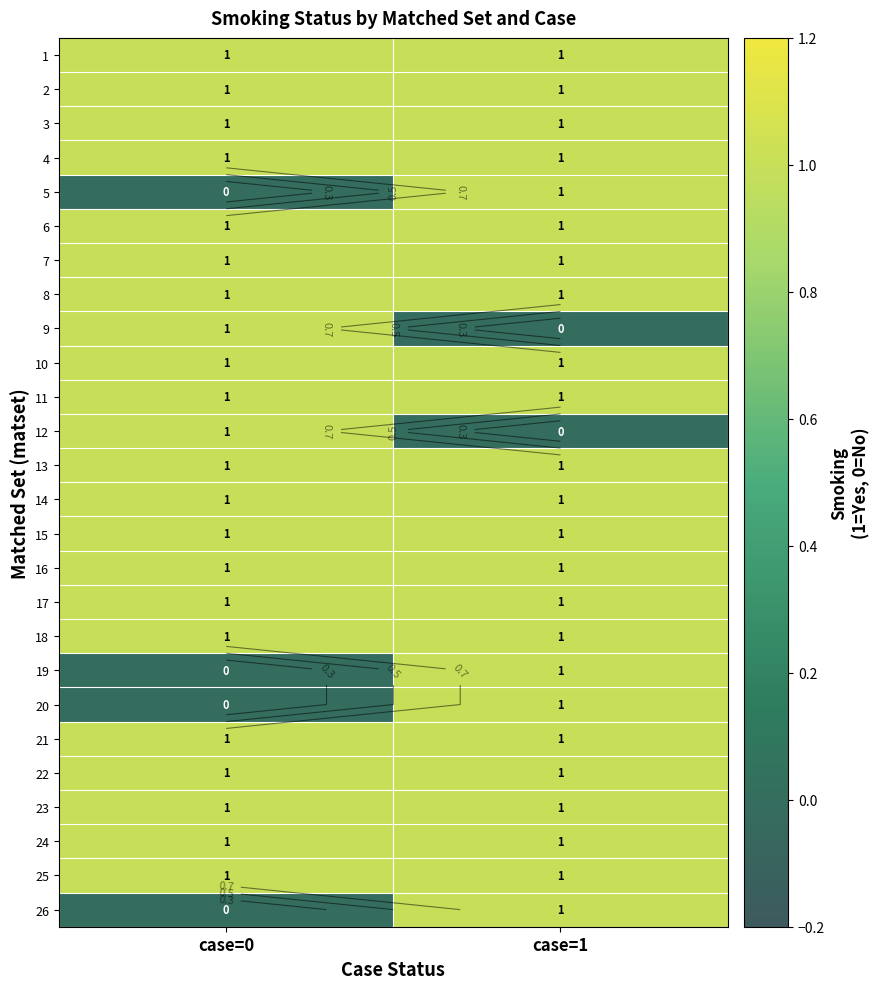

At how many categories does at least one series exceed 0?

2